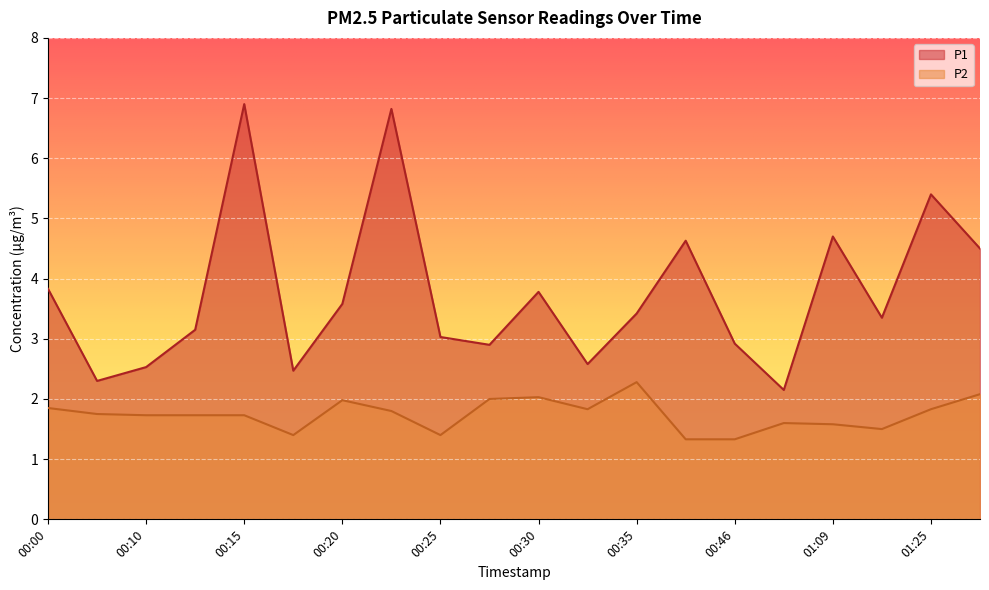

How many lines are shown in the chart?

2